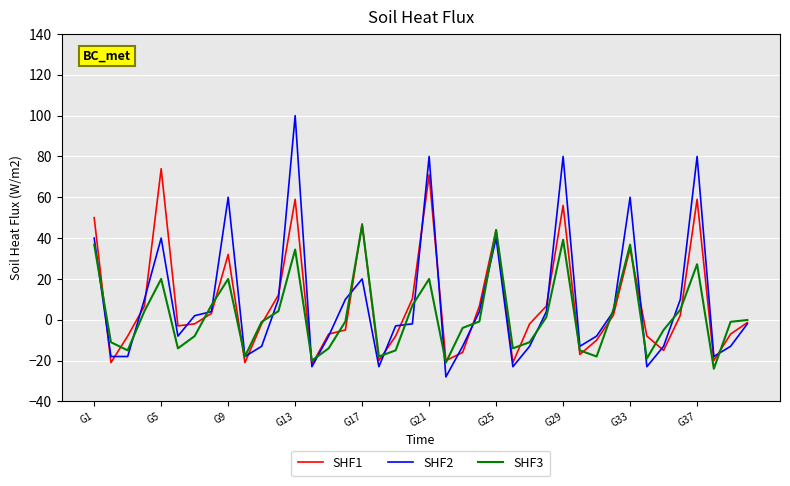

How many values in the SHF2 series exceed -2?

19